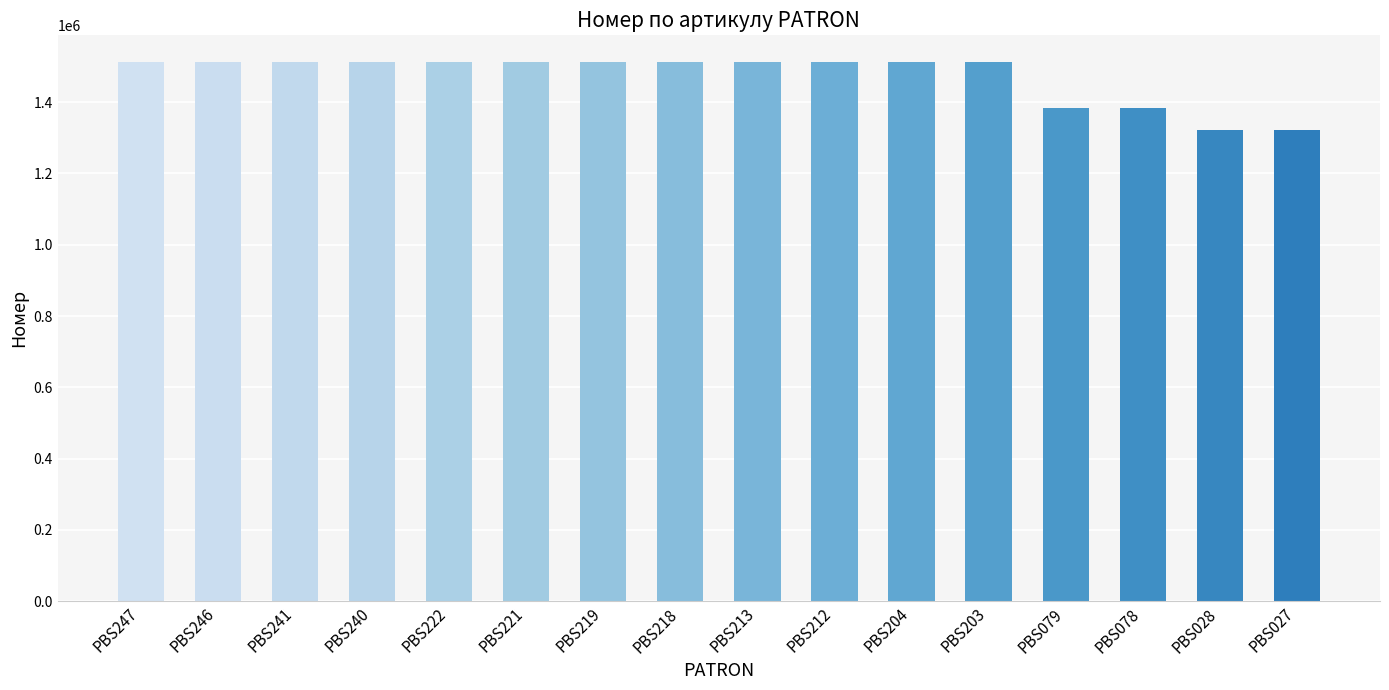

What is the difference between the maximum and second lowest values?

191398